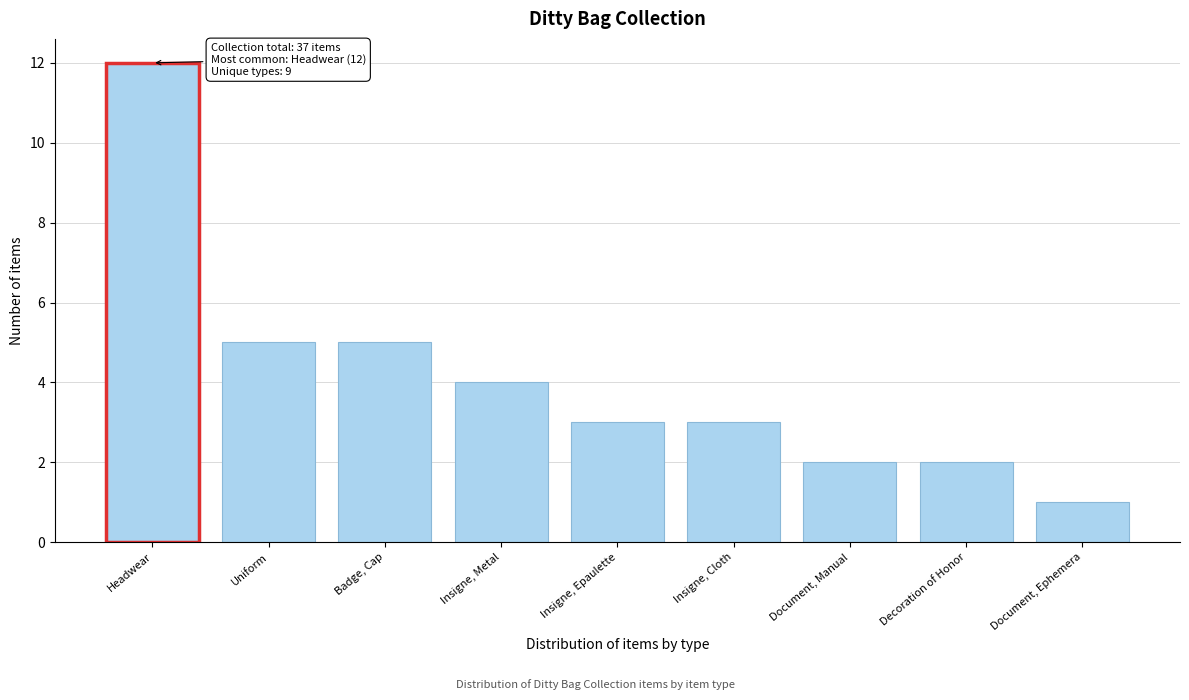

Reading right to left, what are all the values shown in this chart?

Document, Ephemera=1	Decoration of Honor=2	Document, Manual=2	Insigne, Cloth=3	Insigne, Epaulette=3	Insigne, Metal=4	Badge, Cap=5	Uniform=5	Headwear=12